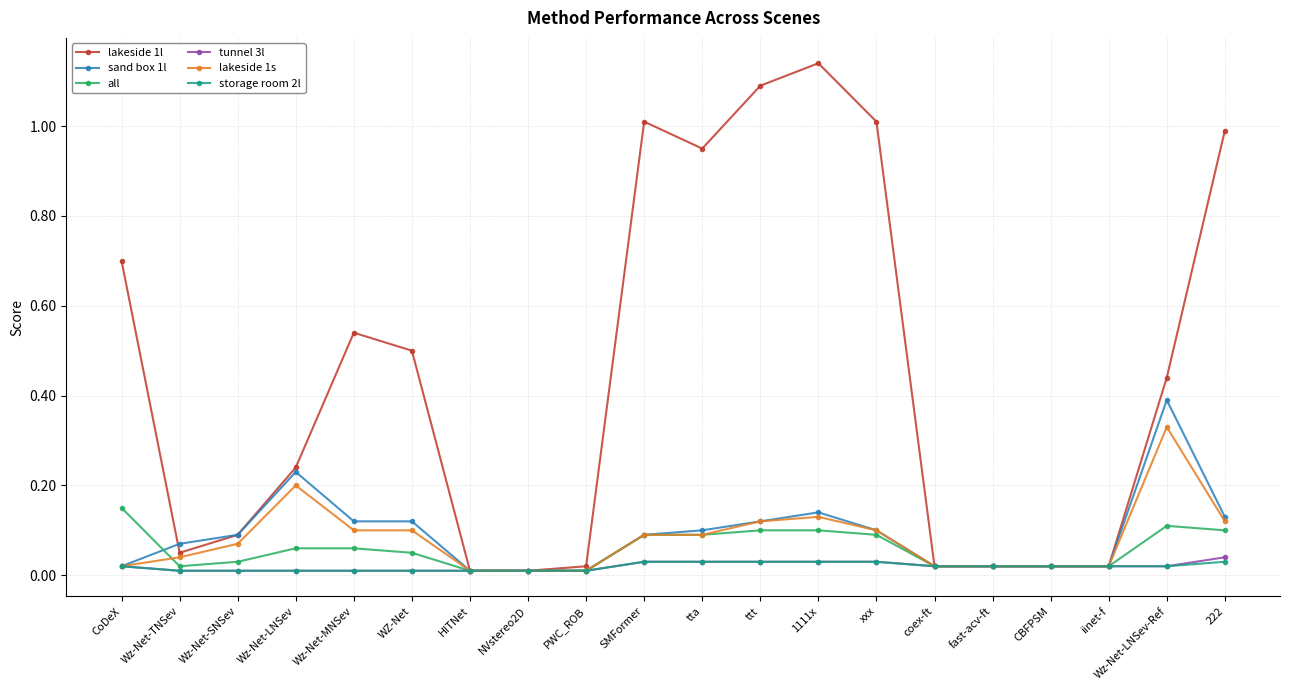

What is the label of the 13th point from the left?

1111x